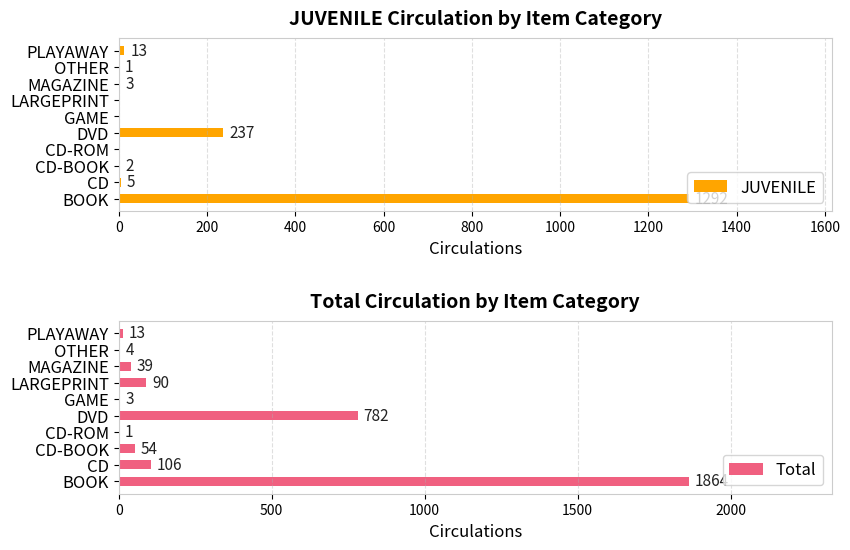

The Total series shows 1354 at DVD. True or false?

False